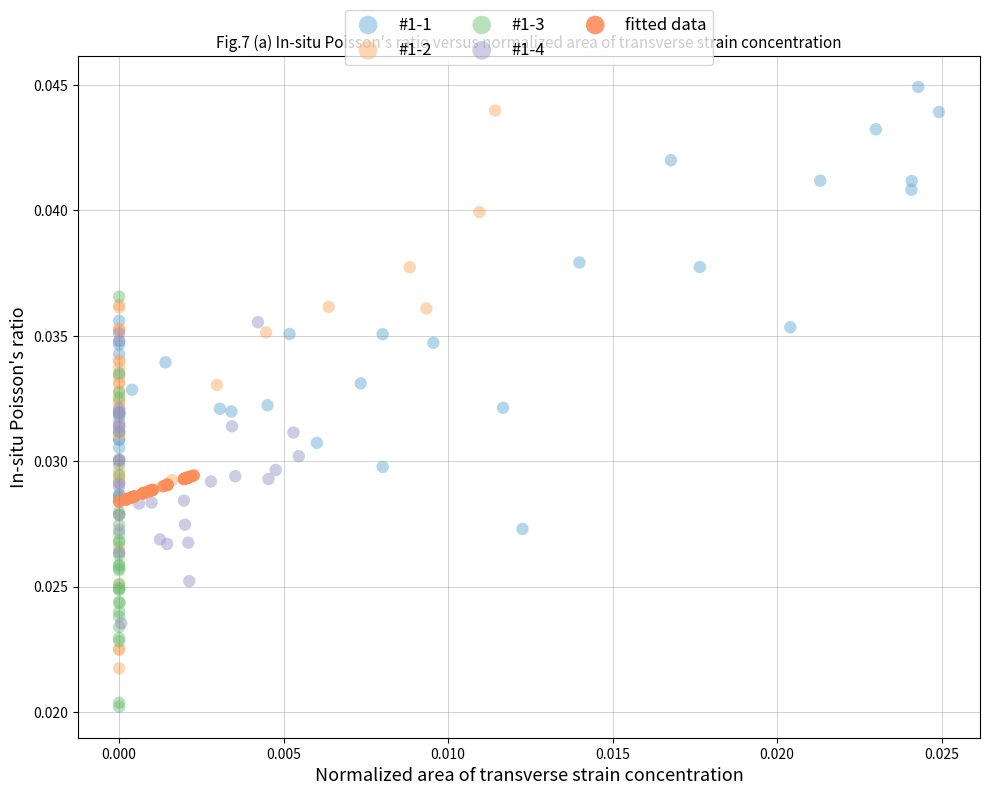

Which series contains the lowest Y value?

#1-3